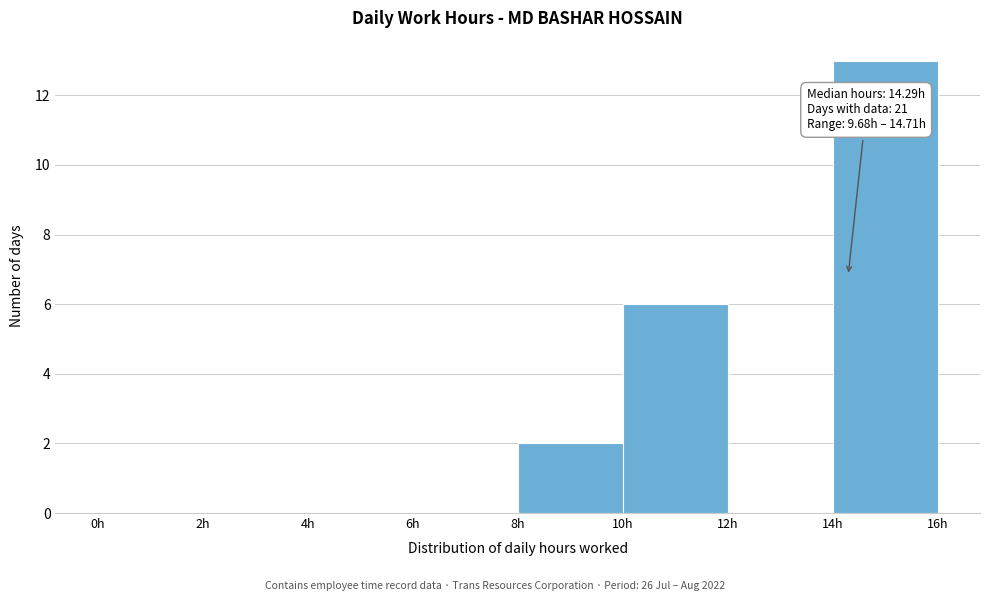

Over which range of the x-axis is the bar tallest?

14 to 16